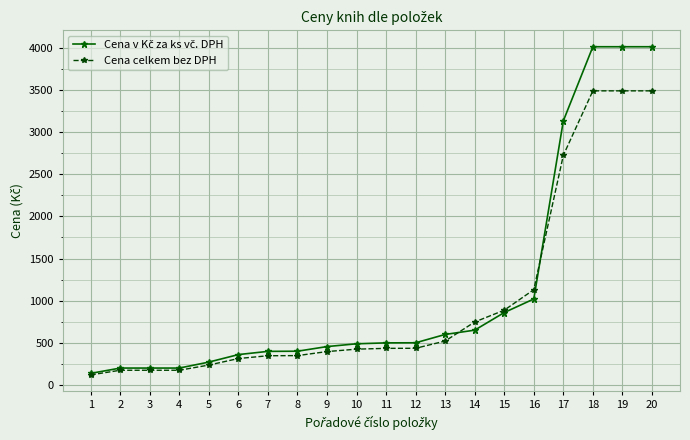

How many lines are shown in the chart?

2